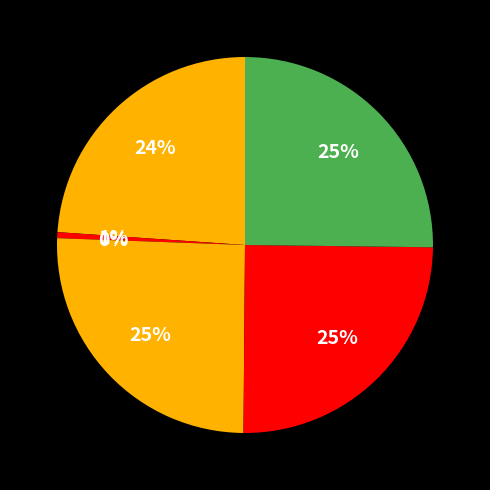

To the nearest percent, what percentage of the pie is Leütterová Daniela?

24%